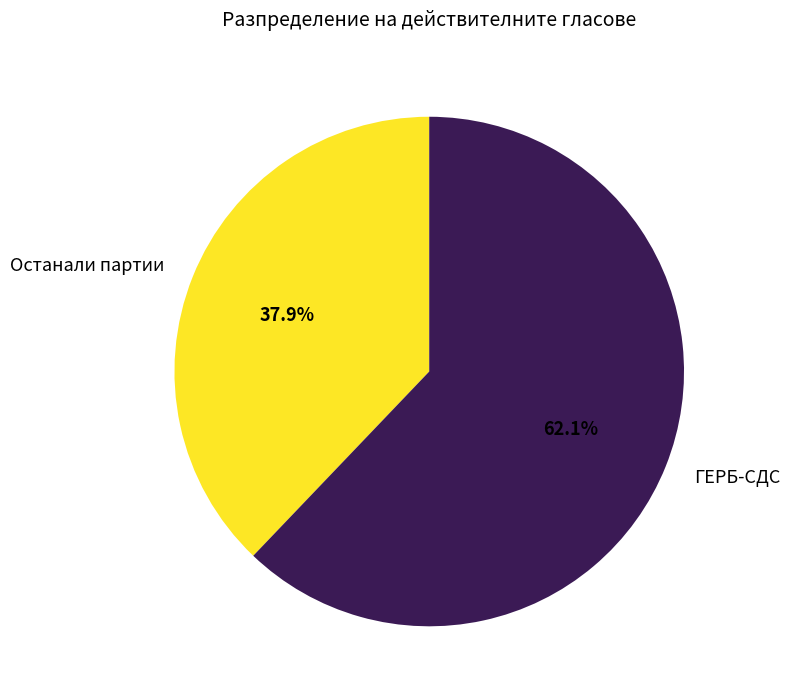

What is the total percentage of ГЕРБ-СДС and Останали партии?

100.0%